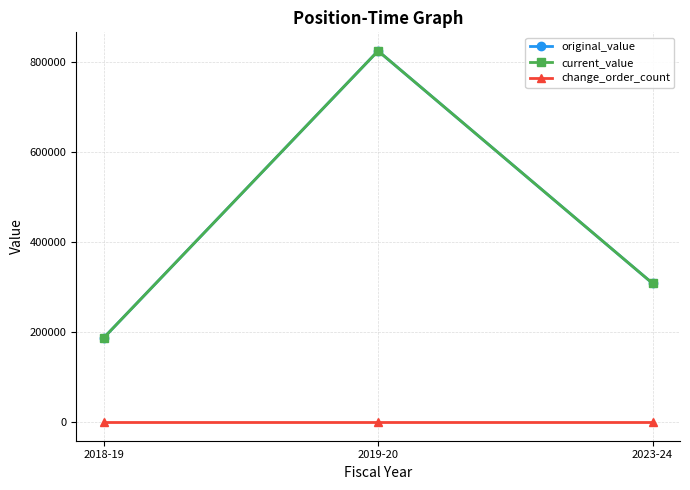

Is this an area chart (filled region under the line)?

No